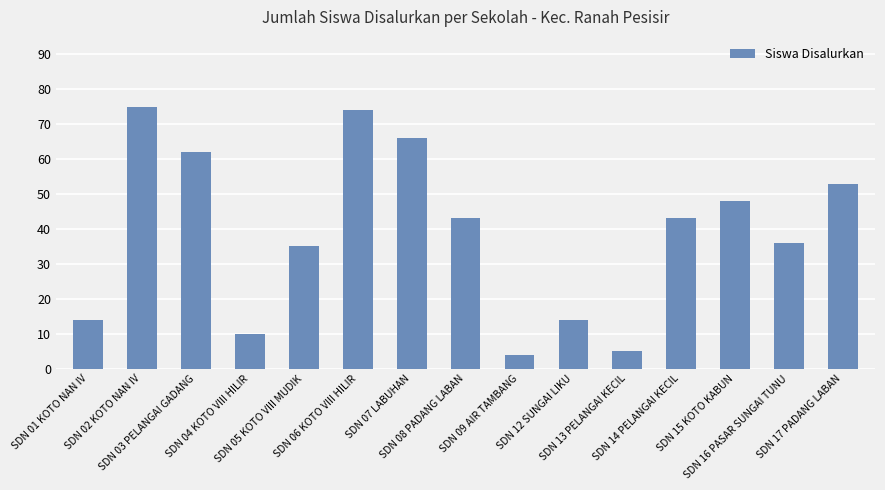

Reading left to right, extract all data points from this chart.

14	75	62	10	35	74	66	43	4	14	5	43	48	36	53